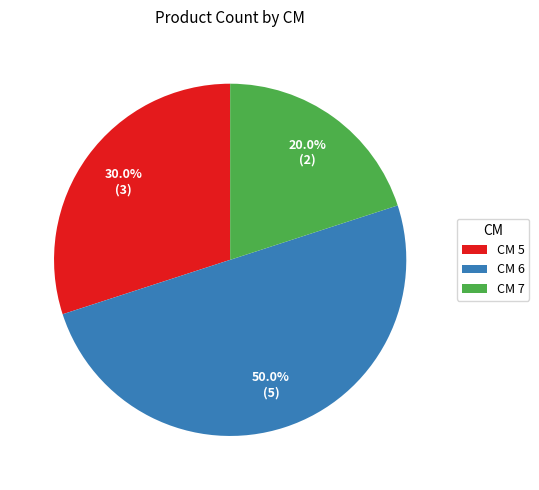

Which category has the smallest portion of the pie?

CM 7